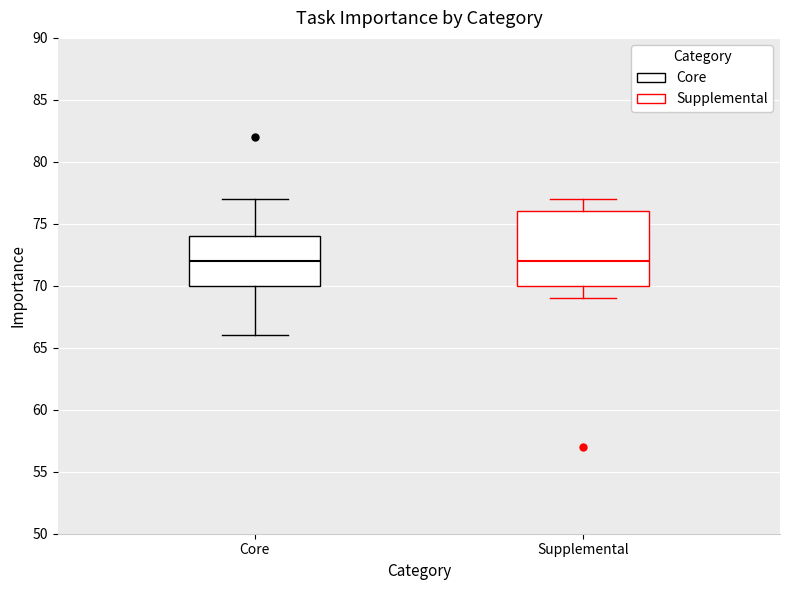

Reading left to right, transcribe this box plot: for each box, give where its median line is, the range the box spans, and where its two whiskers end, as read against the y-axis. The values are not printed on the chart, so give them approximately, as read against the axis.

Core: median 72, box 70 to 74, whiskers 66 to 77
Supplemental: median 72, box 70 to 76, whiskers 69 to 77